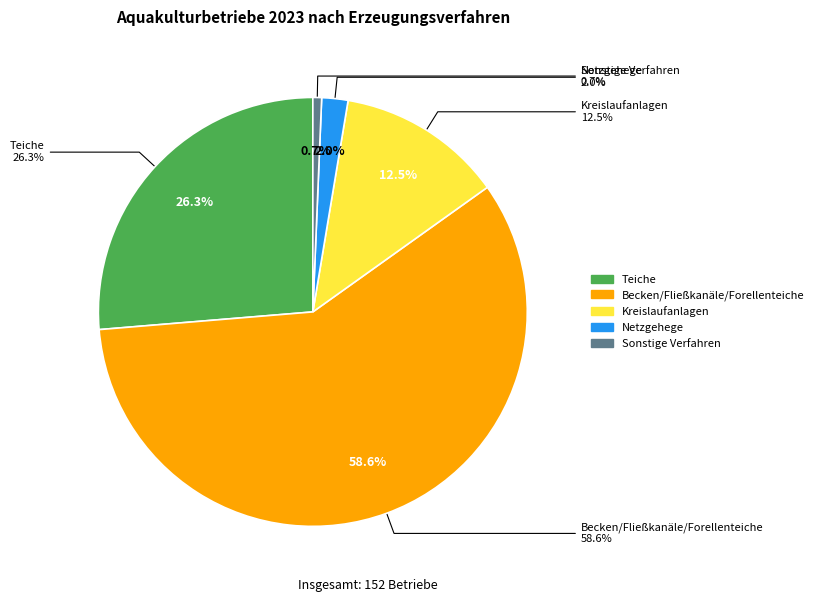

To the nearest percent, what is the combined percentage of Netzgehege and Sonstige Verfahren?

3%